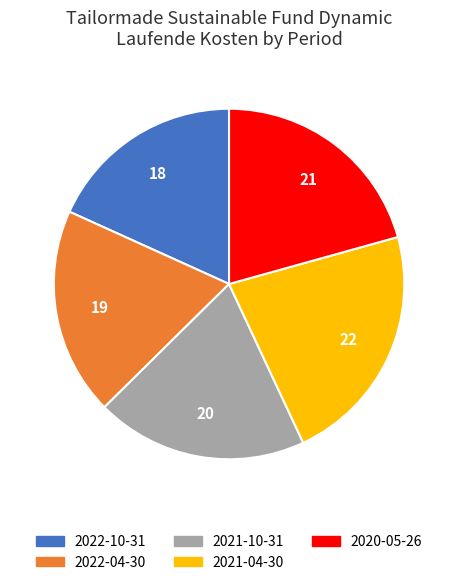

What is the largest slice in the pie chart?

2021-04-30